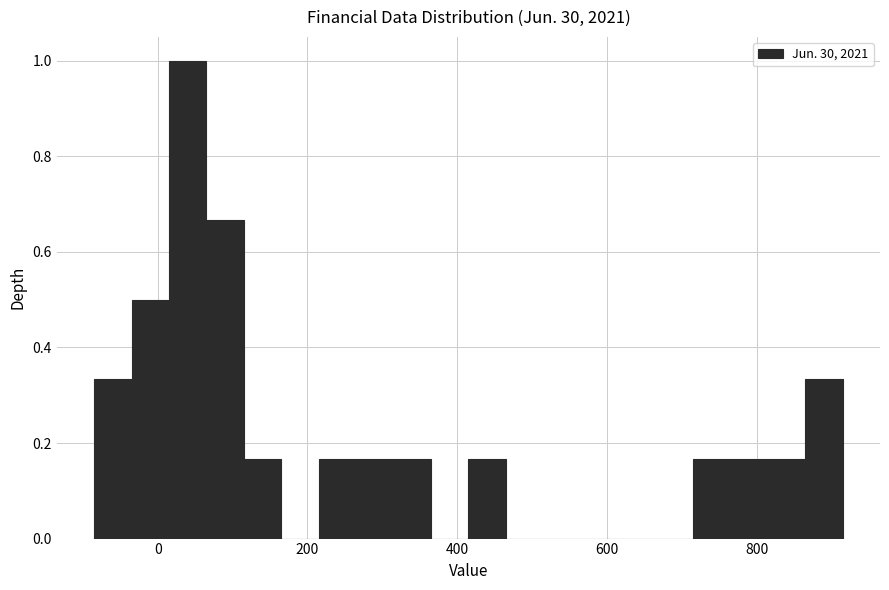

Around what value on the x-axis is the tallest bar? Give the approximate position of its centre, as read against the axis.

40